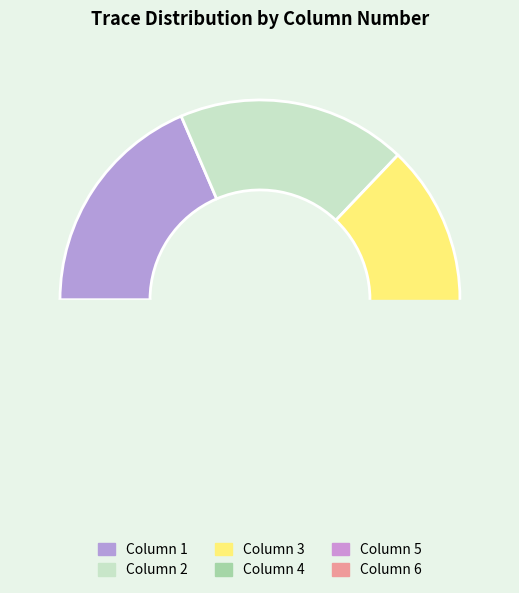

Which has a higher value, 1 or 4?

1